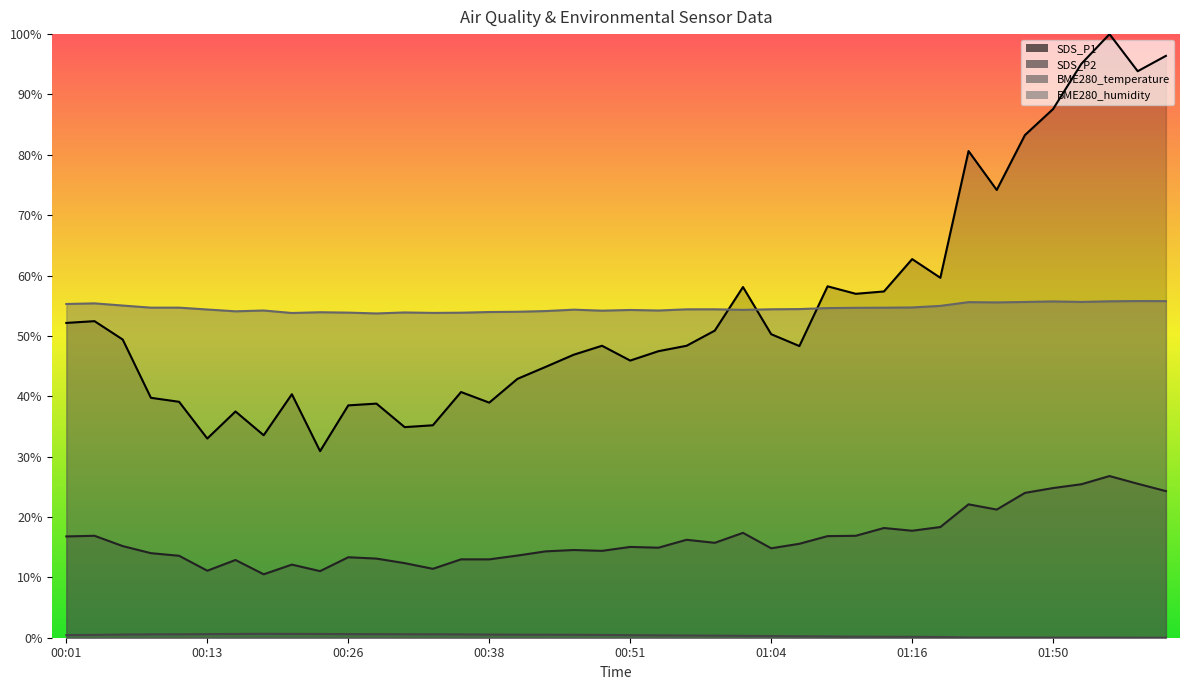

Which series changed the most between 00:28 and 01:45?

SDS_P1